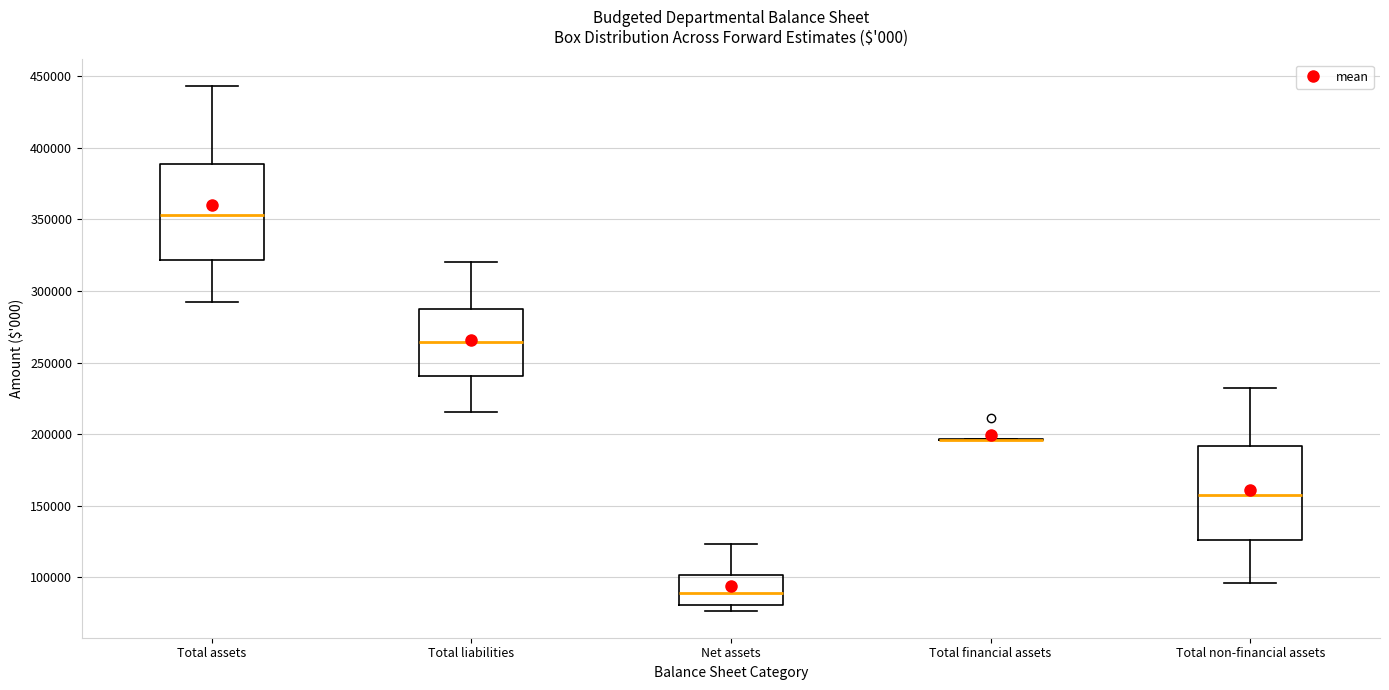

Reading left to right, transcribe this box plot: for each box, give where its median line is, the range the box spans, and where its two whiskers end, as read against the y-axis. The values are not printed on the chart, so give them approximately, as read against the axis.

Total assets: median 355000, box 320000 to 390000, whiskers 290000 to 445000
Total liabilities: median 265000, box 240000 to 285000, whiskers 215000 to 320000
Net assets: median 90000, box 80000 to 100000, whiskers 75000 to 125000
Total financial assets: box collapsed to a line at 195000, whiskers 195000 to 195000
Total non-financial assets: median 155000, box 125000 to 190000, whiskers 95000 to 230000